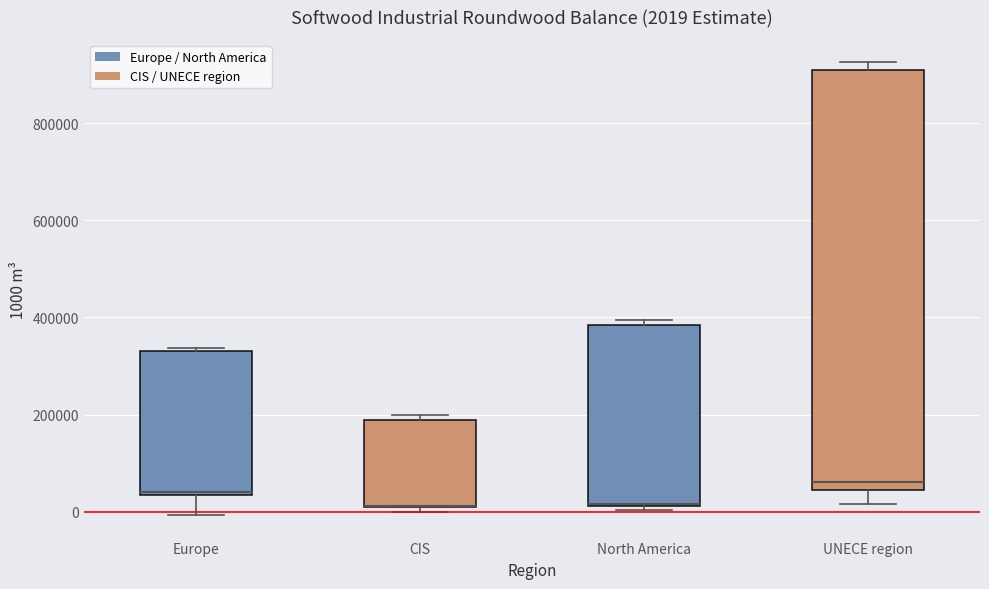

Which box is the tallest, from its lower edge to its upper edge?

UNECE region